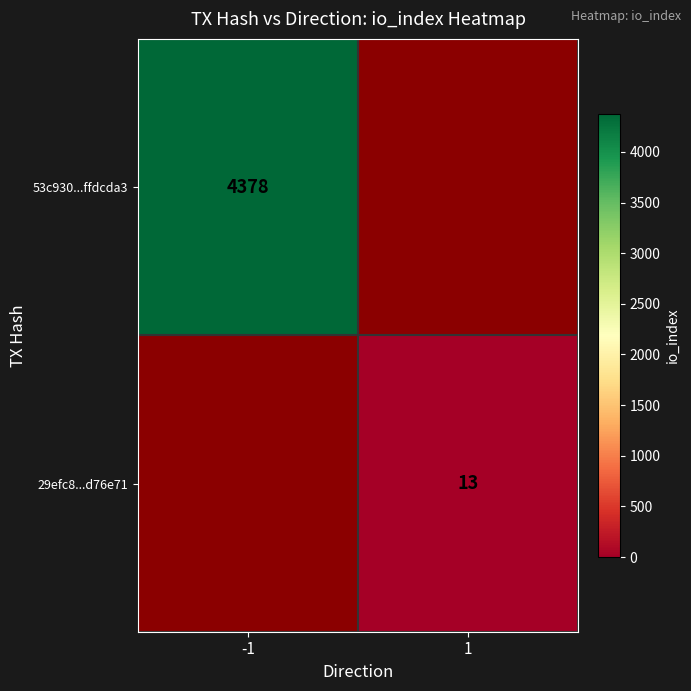

Between 1 and -1, which is larger?

-1